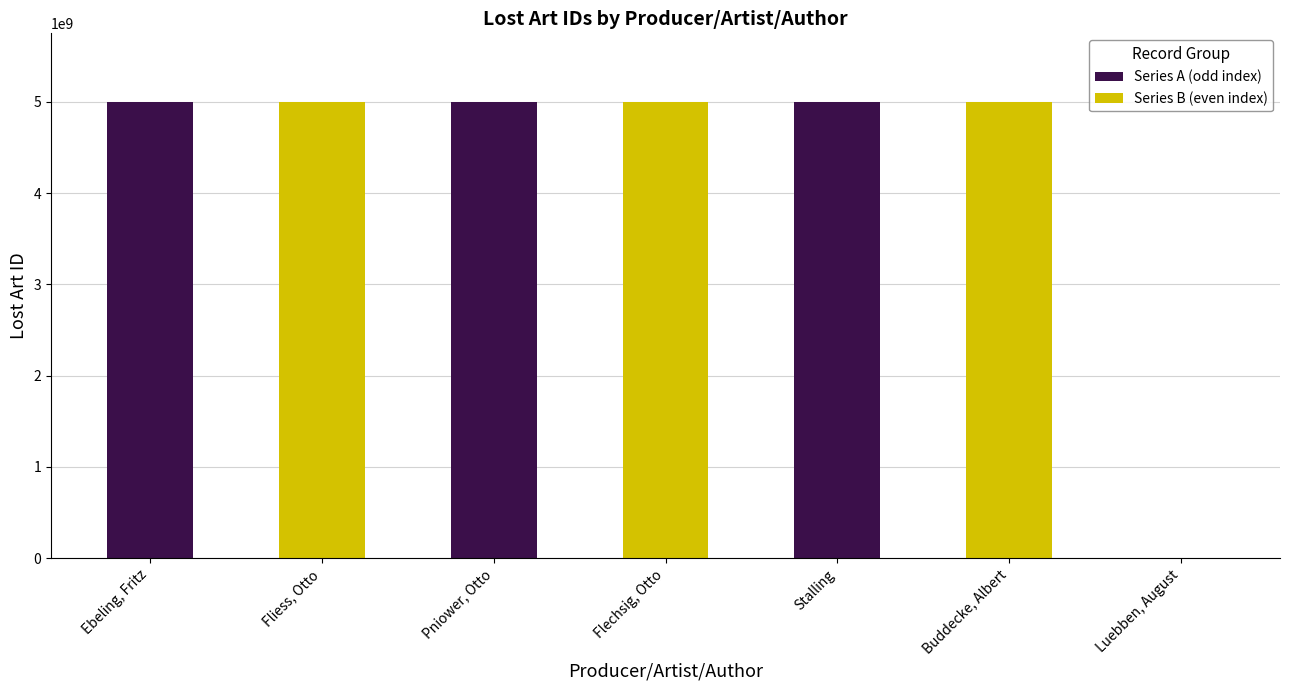

Which series has the largest total across all categories?

Series A (odd index)